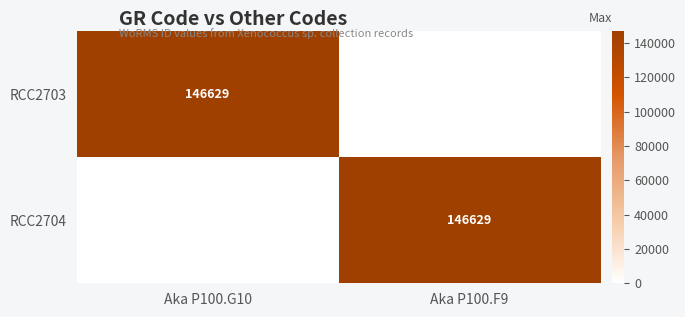

At which category does the chart reach its minimum across all series?

Aka P100.F9